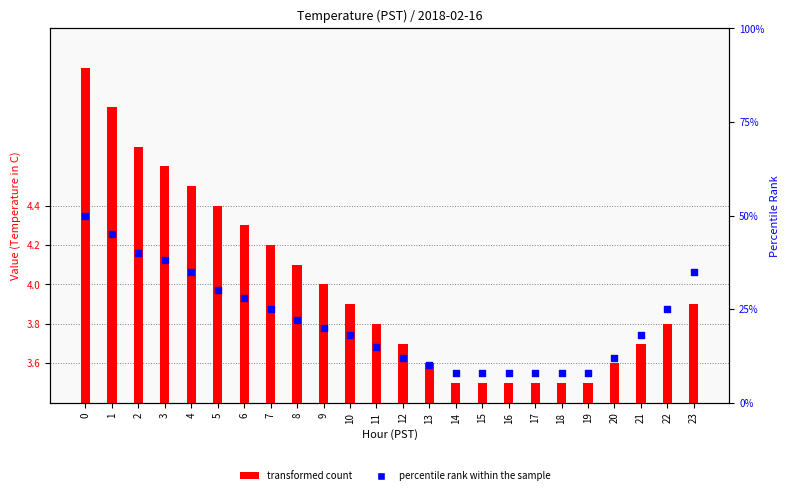

Which series has the largest Y range (max minus min)?

percentile rank within the sample